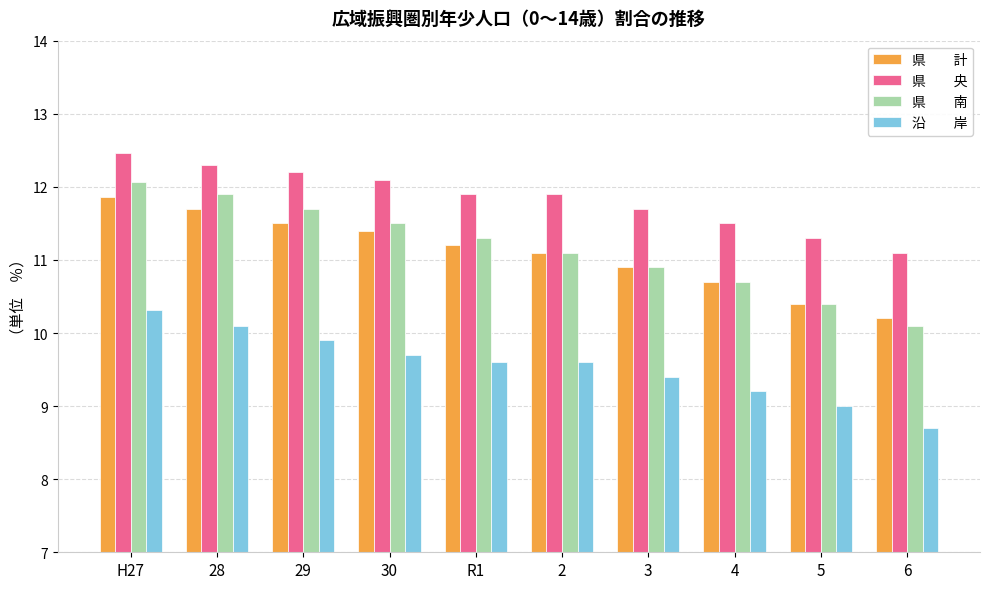

How many series are shown in this chart?

4